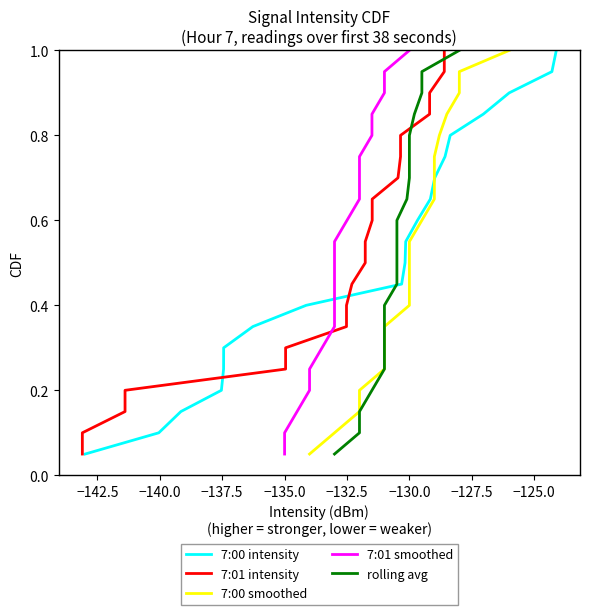

True or false: 7:00 smoothed and 7:01 intensity cross at least once.

False